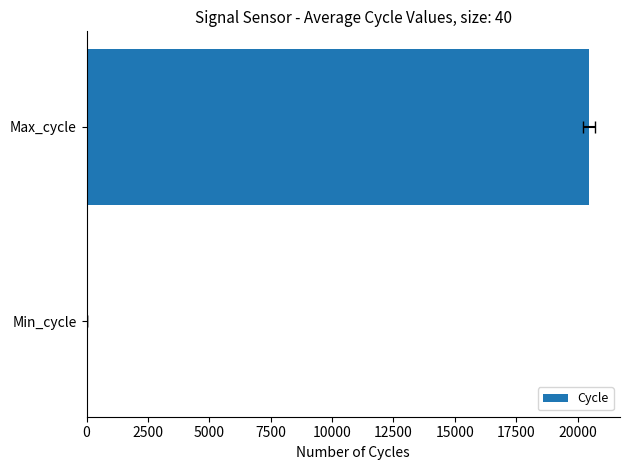

Are the bars horizontal?

Yes